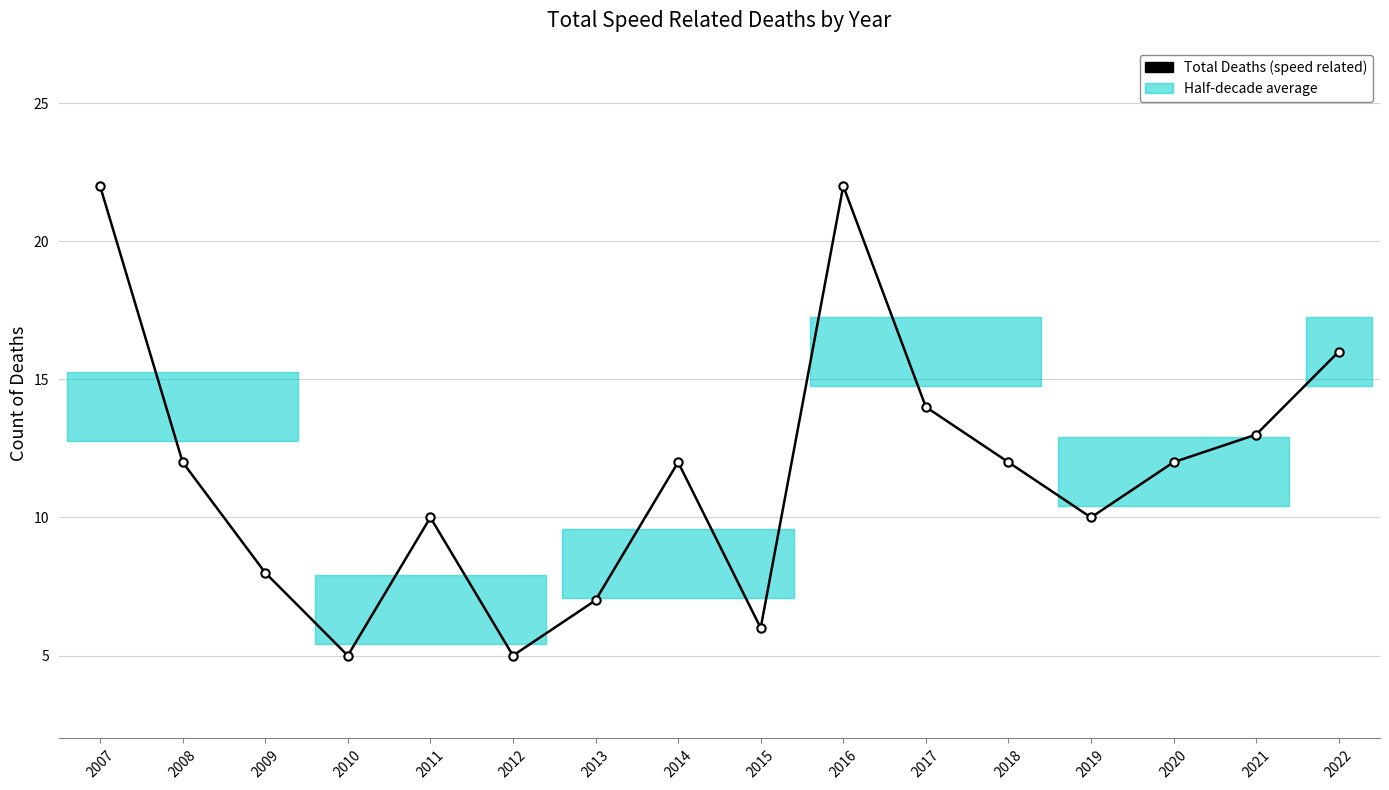

What is the ratio of the value at 2020 to the value at 2018?

1.0